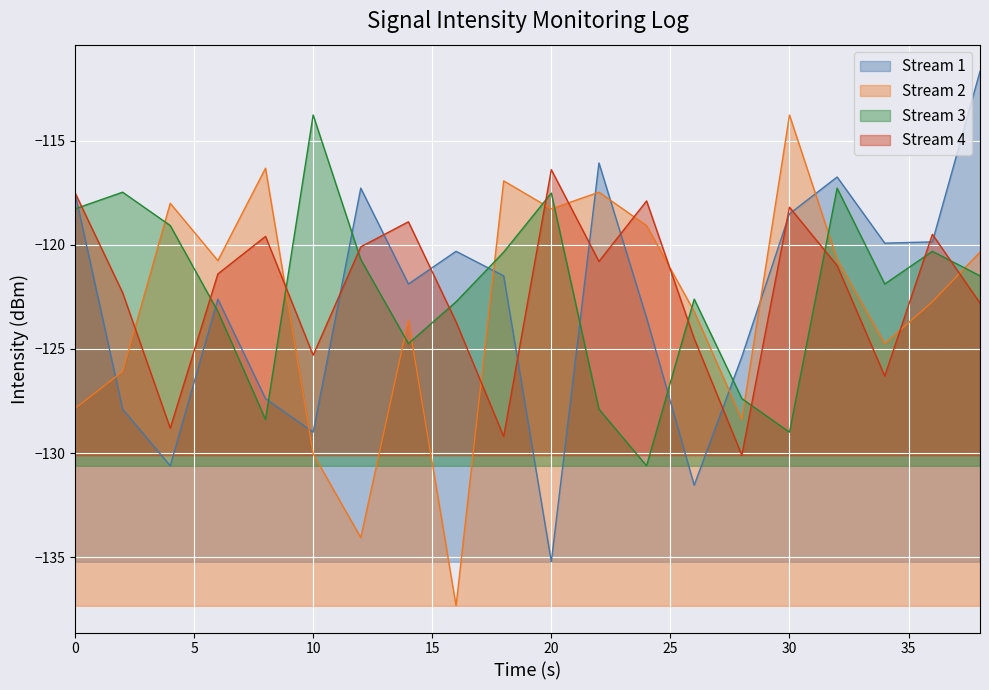

Is it true that Stream 4 equals -38.8 at 10?

False